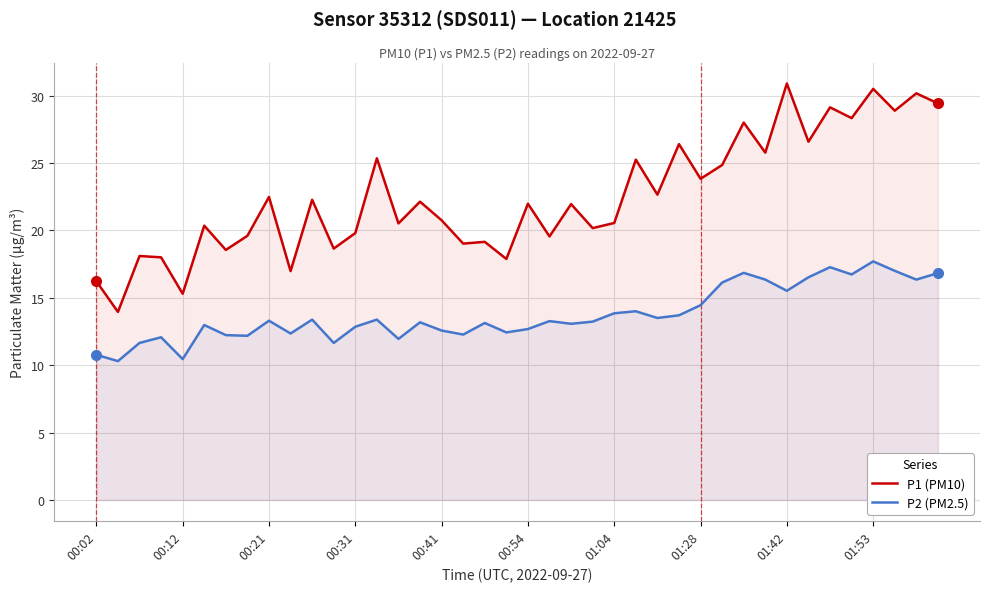

What is the maximum value for P1 (PM10)?

30.9